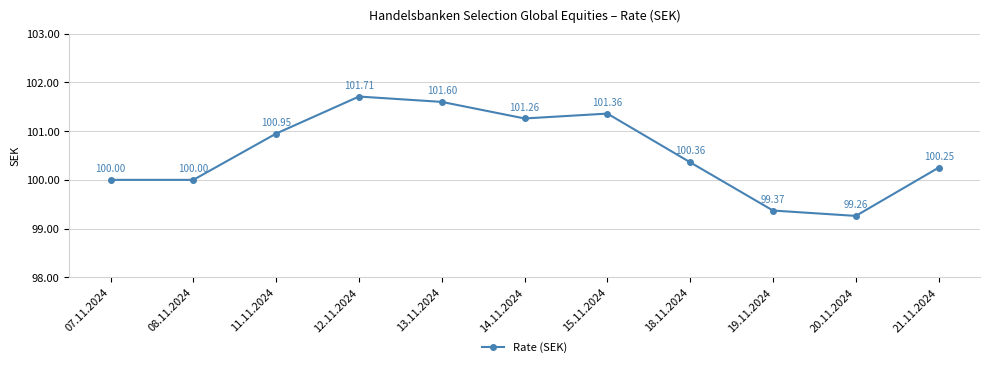

What is the average value?

100.6